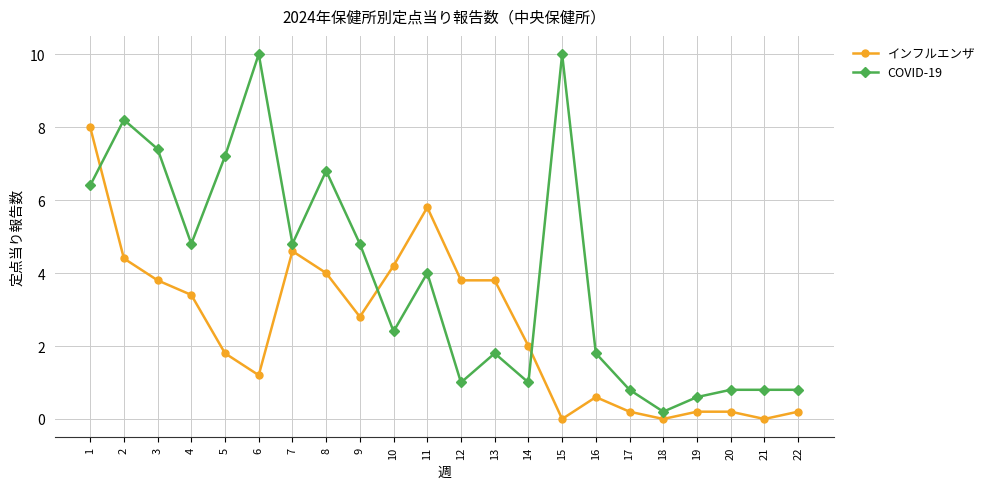

Reading left to right, list all the values displayed in this chart.

インフルエンザ: 1=8.0	2=4.4	3=3.8	4=3.4	5=1.8	6=1.2	7=4.6	8=4.0	9=2.8	10=4.2	11=5.8	12=3.8	13=3.8	14=2.0	15=0.0	16=0.6	17=0.2	18=0.0	19=0.2	20=0.2	21=0.0	22=0.2
COVID-19: 1=6.4	2=8.2	3=7.4	4=4.8	5=7.2	6=10.0	7=4.8	8=6.8	9=4.8	10=2.4	11=4.0	12=1.0	13=1.8	14=1.0	15=10.0	16=1.8	17=0.8	18=0.2	19=0.6	20=0.8	21=0.8	22=0.8